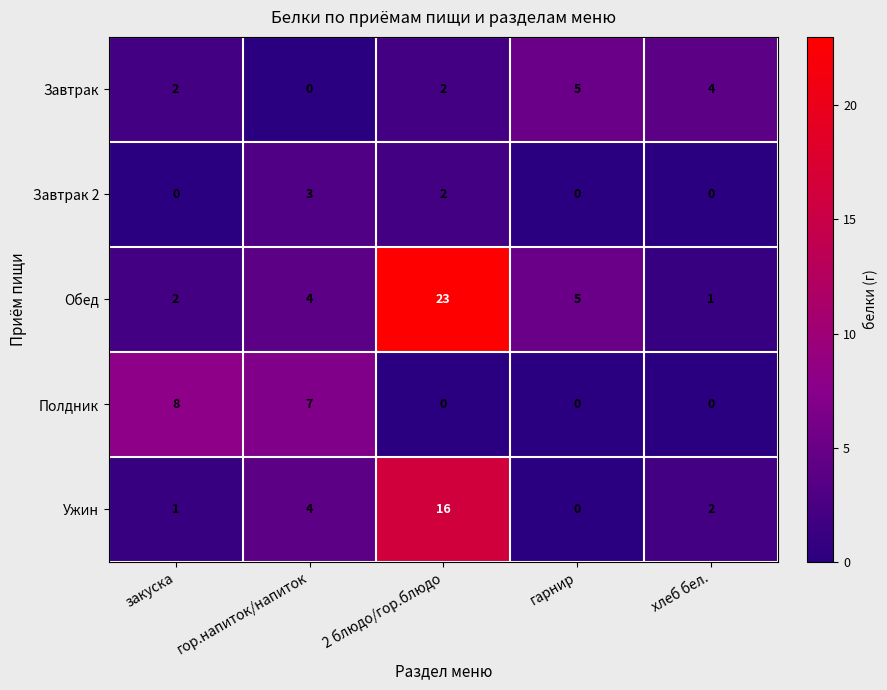

Reading left to right, transcribe all the data shown in this chart.

Завтрак: закуска=2	гор.напиток/напиток=0	2 блюдо/гор.блюдо=2	гарнир=5	хлеб бел.=4
Завтрак 2: закуска=0	гор.напиток/напиток=3	2 блюдо/гор.блюдо=2	гарнир=0	хлеб бел.=0
Обед: закуска=2	гор.напиток/напиток=4	2 блюдо/гор.блюдо=23	гарнир=5	хлеб бел.=1
Полдник: закуска=8	гор.напиток/напиток=7	2 блюдо/гор.блюдо=0	гарнир=0	хлеб бел.=0
Ужин: закуска=1	гор.напиток/напиток=4	2 блюдо/гор.блюдо=16	гарнир=0	хлеб бел.=2